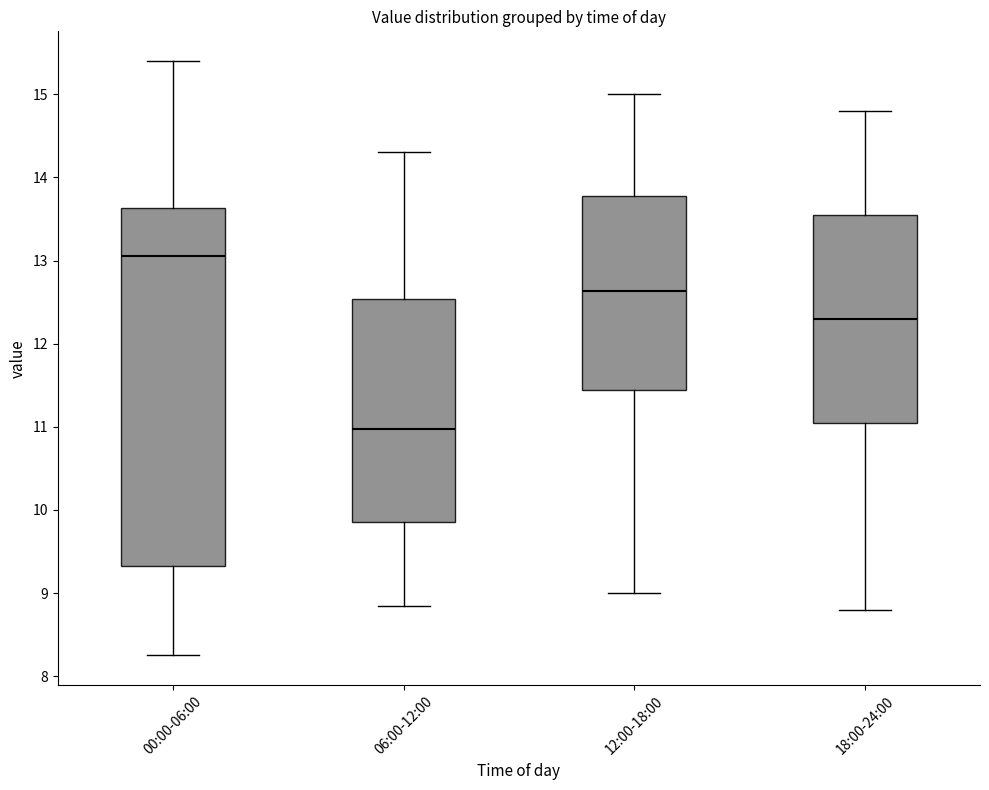

Comparing the boxes themselves (not the whiskers), which one is the tallest?

00:00-06:00